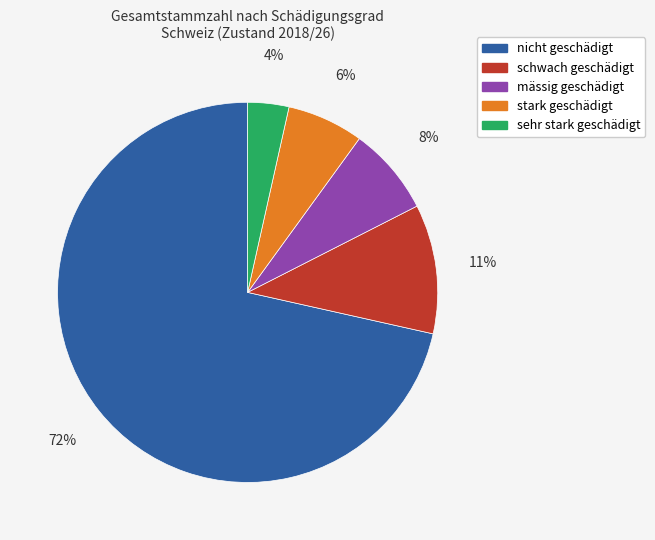

Do nicht geschädigt and sehr stark geschädigt together represent more than half of the pie?

Yes